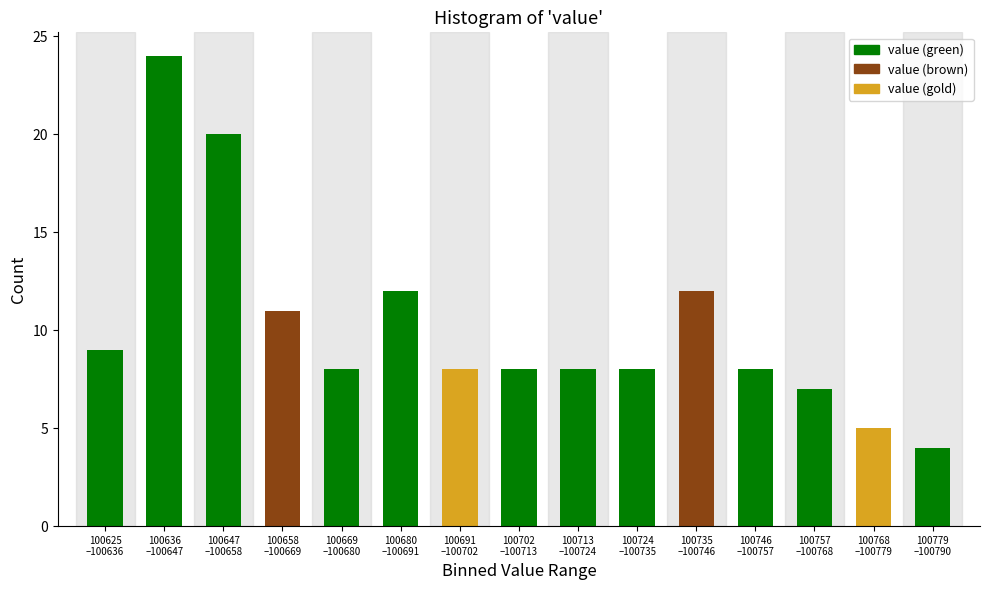

Reading left to right, list all the values displayed in this chart.

9	24	20	11	8	12	8	8	8	8	12	8	7	5	4